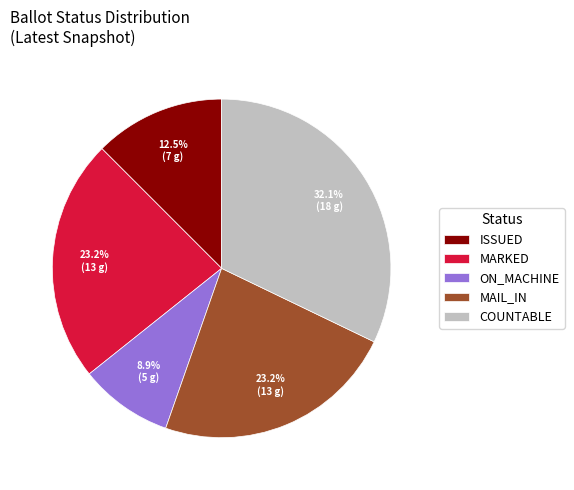

Between ISSUED and COUNTABLE, which is larger?

COUNTABLE